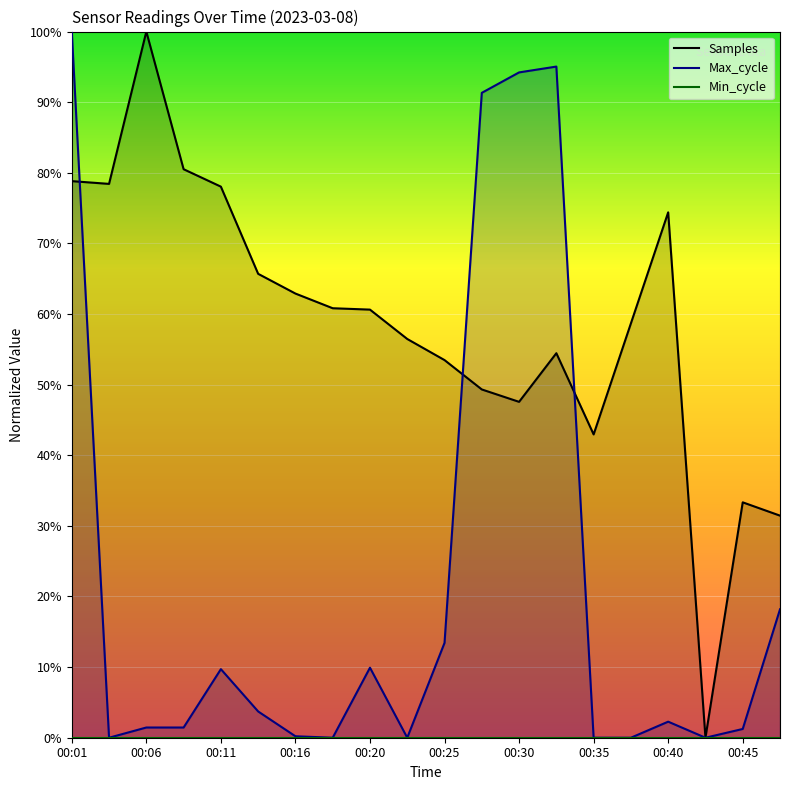

True or false: Max_cycle has a value of -67.2 at 00:45.

False